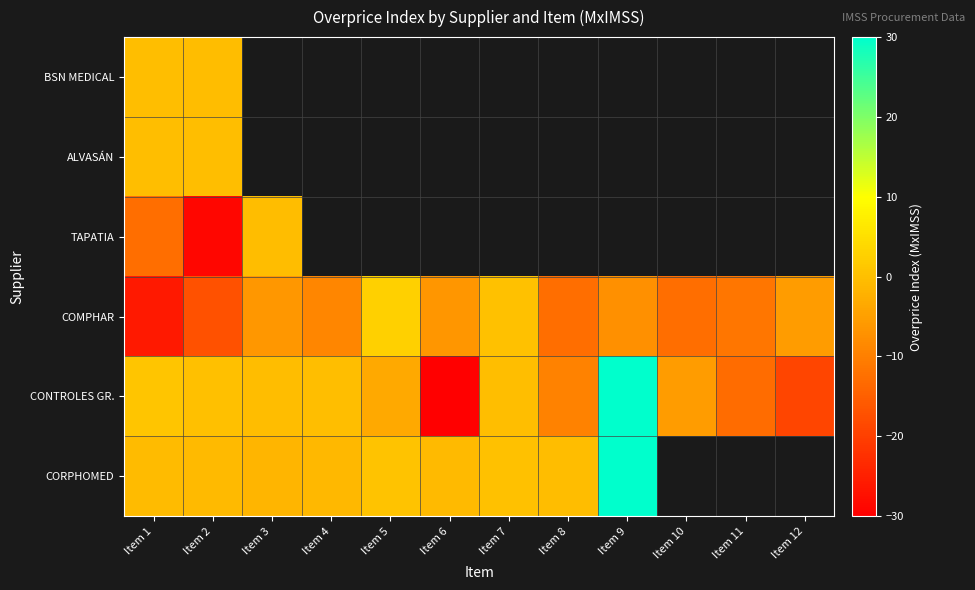

At which label does BSN MEDICAL reach its peak?

Item 1